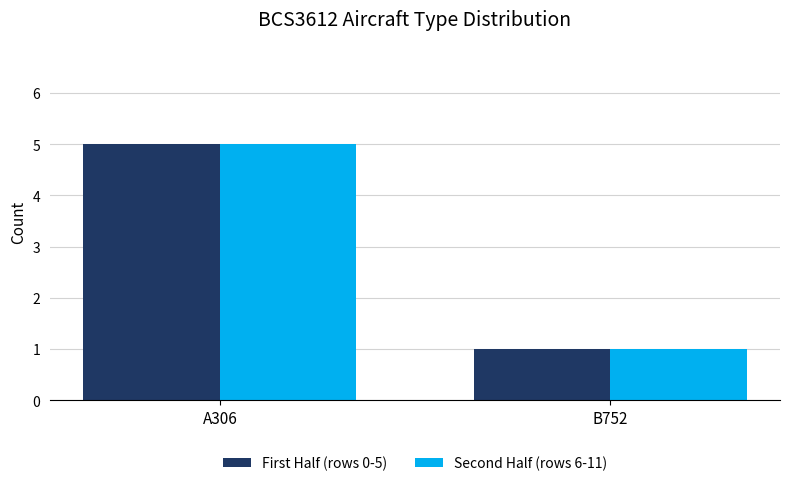

Rank the categories by Second Half (rows 6-11) value from highest to lowest.

A306, B752